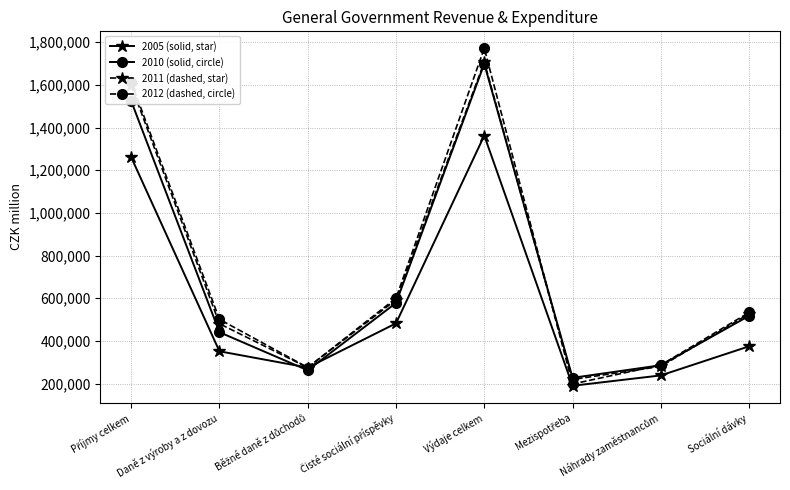

What is the difference between the second highest and second lowest values in the 2010 (solid, circle) series?

1262322